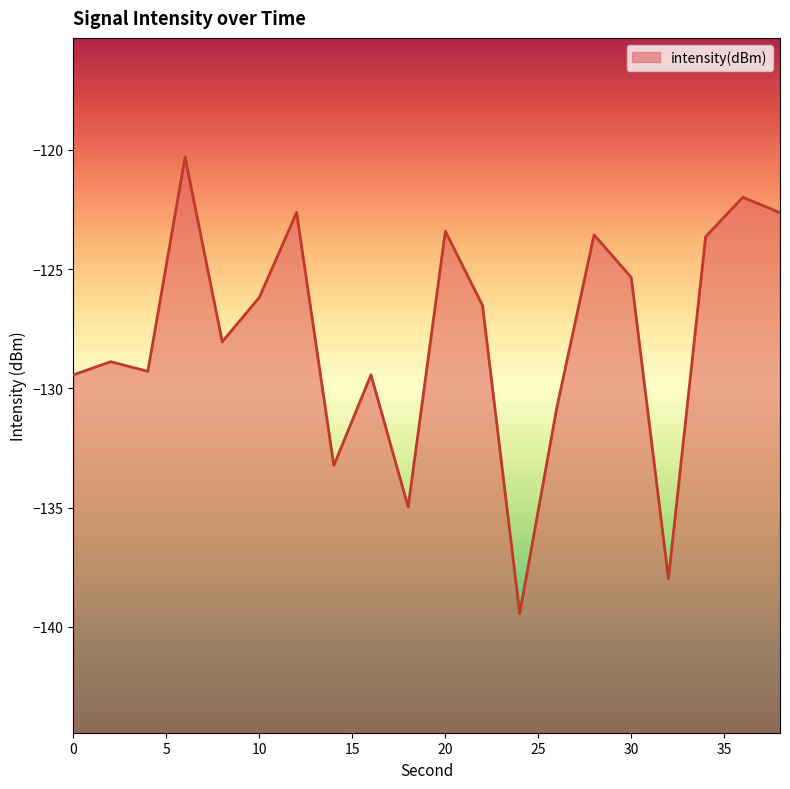

Reading right to left, extract all data points from this chart.

-122.6	-122.0	-123.6	-138.0	-125.3	-123.6	-130.8	-139.4	-126.5	-123.4	-135.0	-129.4	-133.2	-122.6	-126.2	-128.0	-120.3	-129.3	-128.9	-129.4